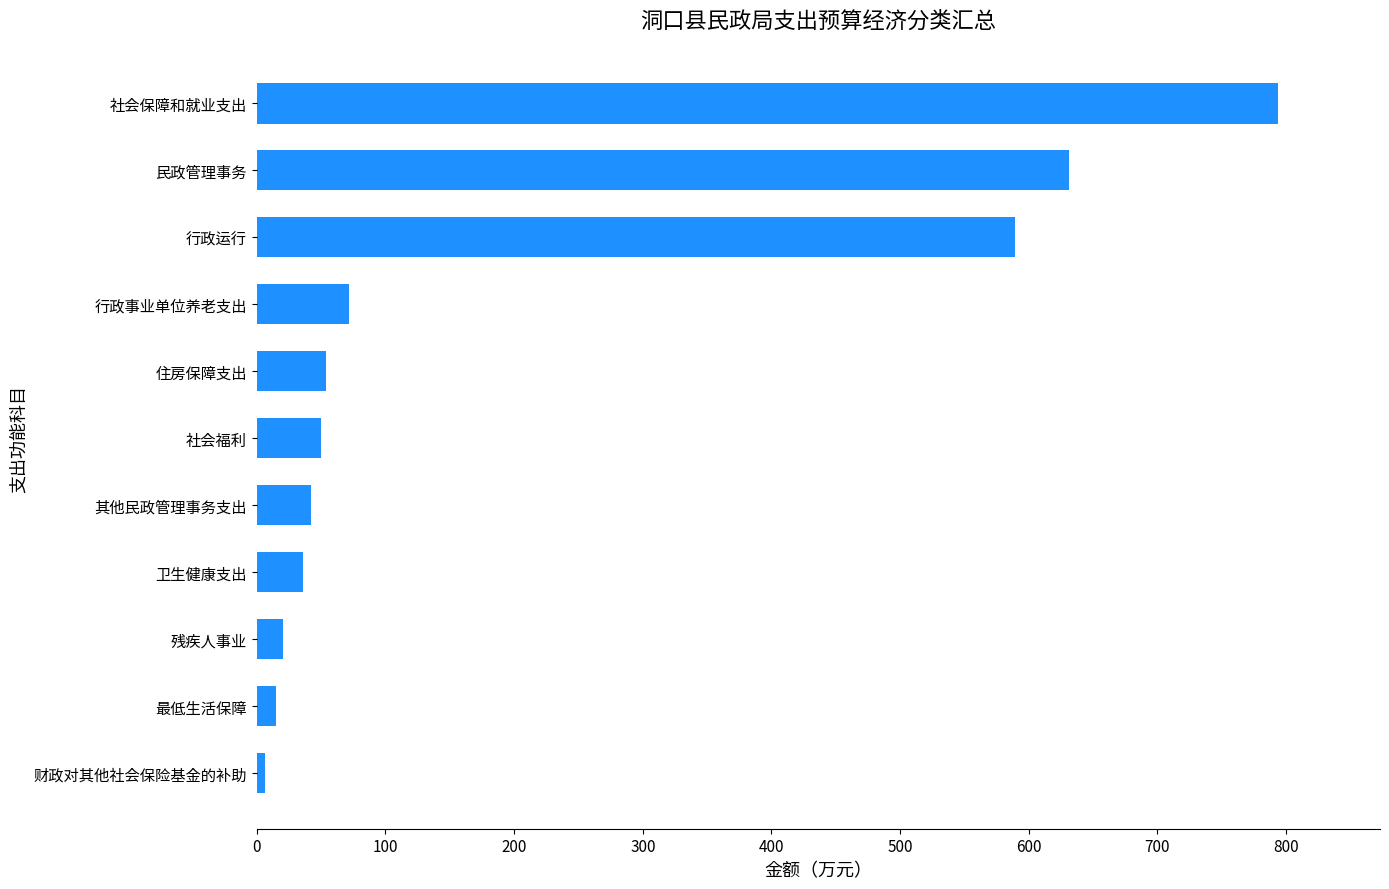

What is the label of the 7th bar from the top?

其他民政管理事务支出